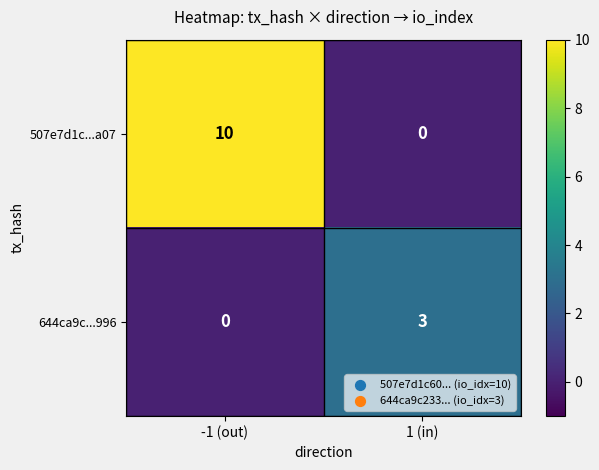

Reading left to right, extract all data points from this chart.

507e7d1c...a07: -1 (out)=10	1 (in)=0
644ca9c...996: -1 (out)=0	1 (in)=3